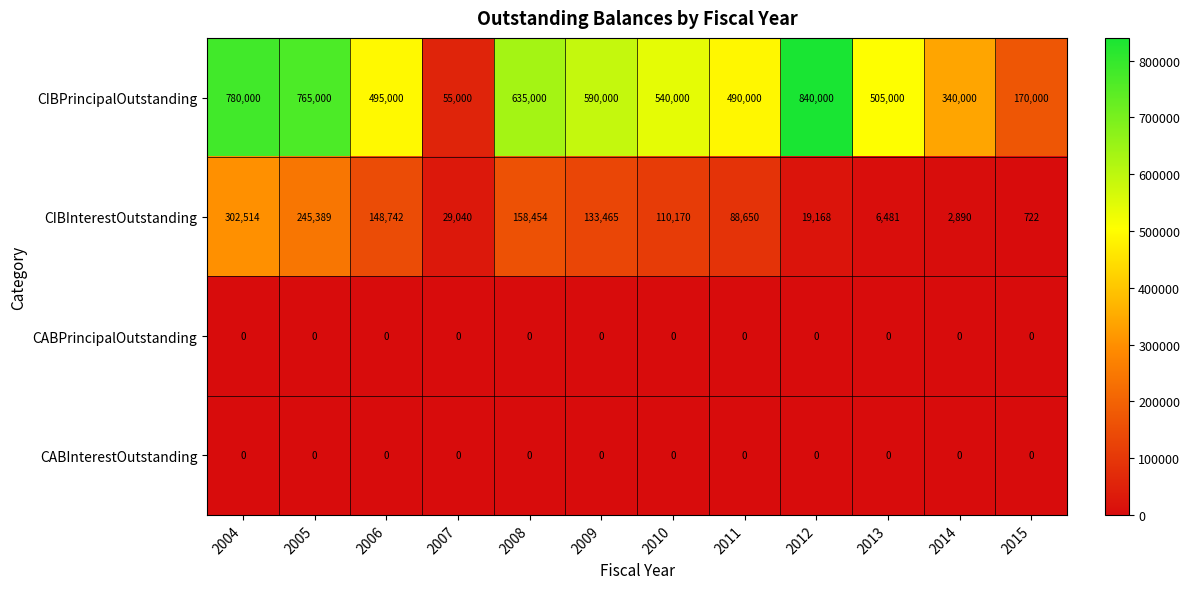

Which series has the widest spread of values?

CIBPrincipalOutstanding